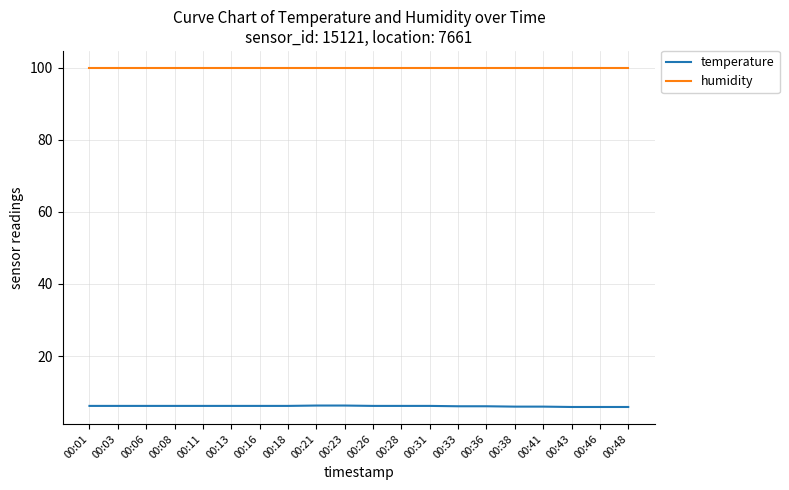

What is the difference between the maximum and second lowest values in the temperature series?

0.4